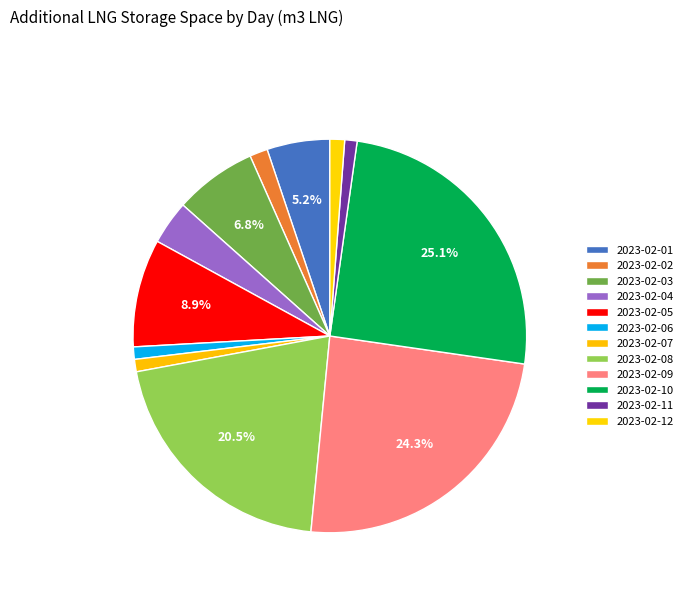

Rank the categories by value from highest to lowest.

2023-02-10, 2023-02-09, 2023-02-08, 2023-02-05, 2023-02-03, 2023-02-01, 2023-02-04, 2023-02-02, 2023-02-12, 2023-02-06, 2023-02-07, 2023-02-11